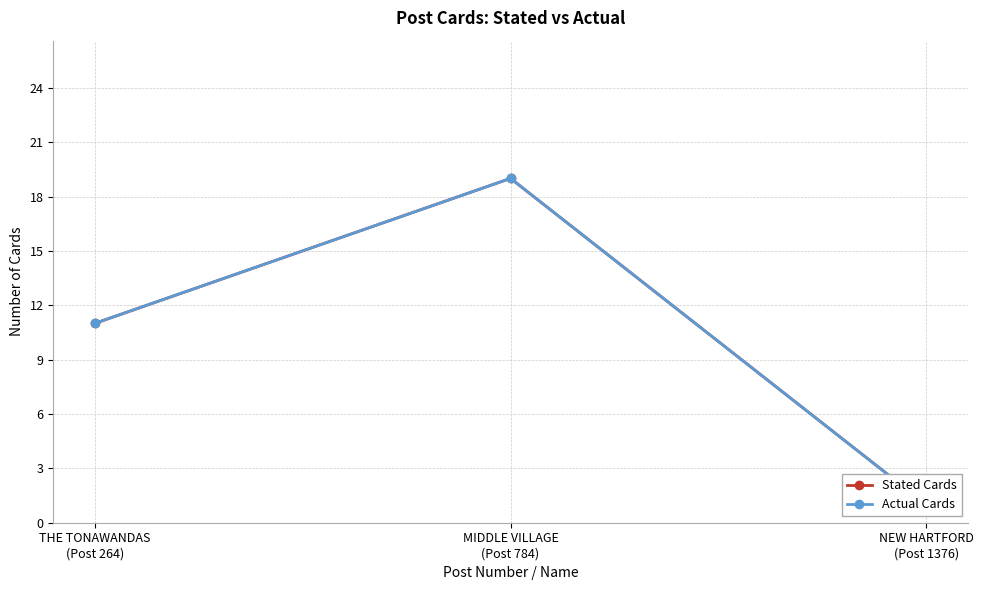

Rank the series by their maximum value, from lowest to highest.

Stated Cards, Actual Cards